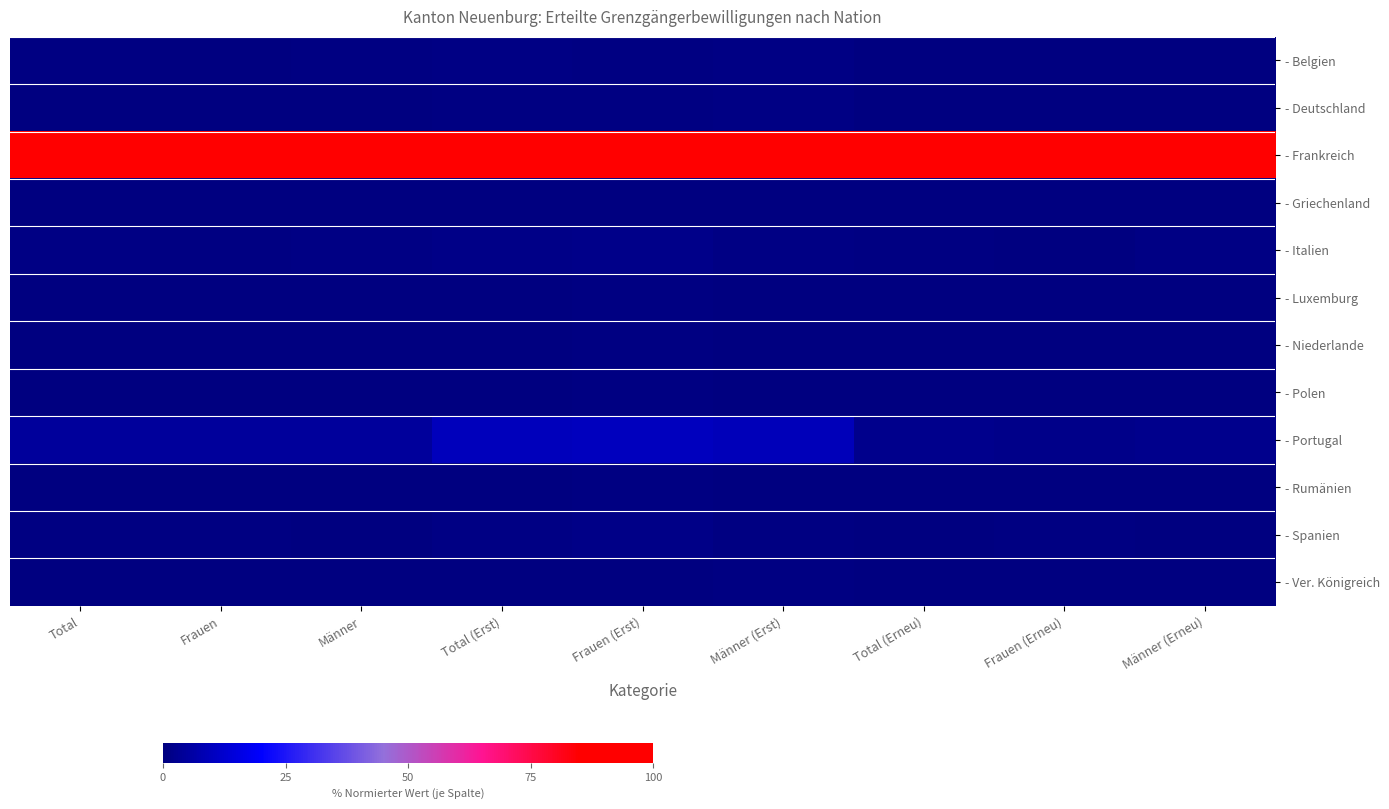

Count the number of data series in this chart.

12